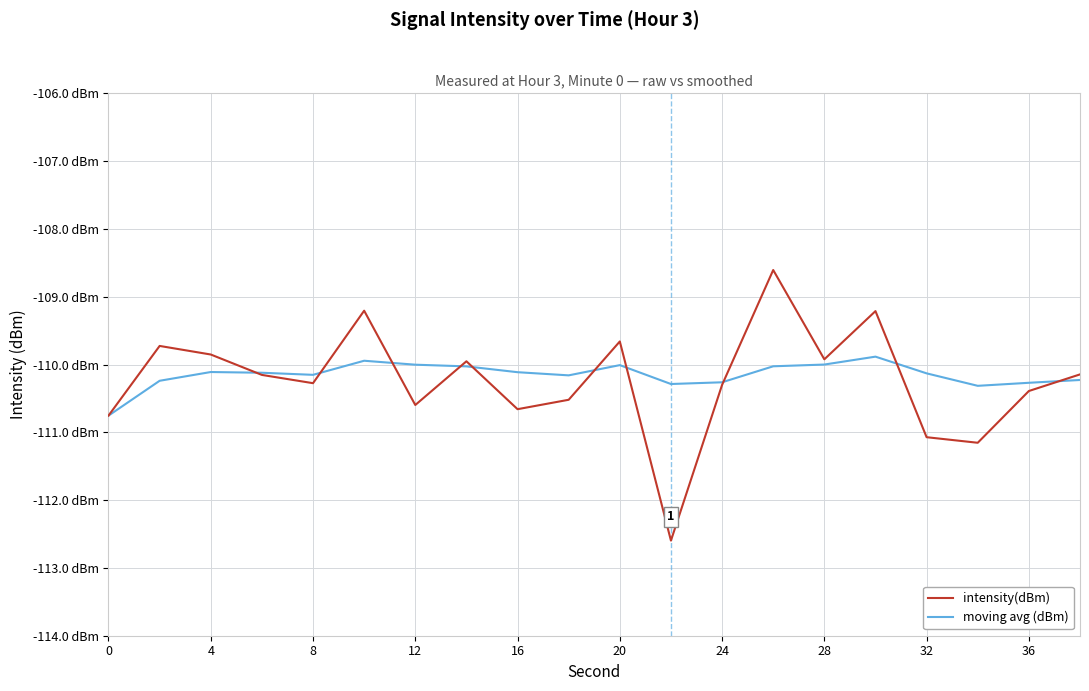

Which series has the largest range (max minus min)?

intensity(dBm)